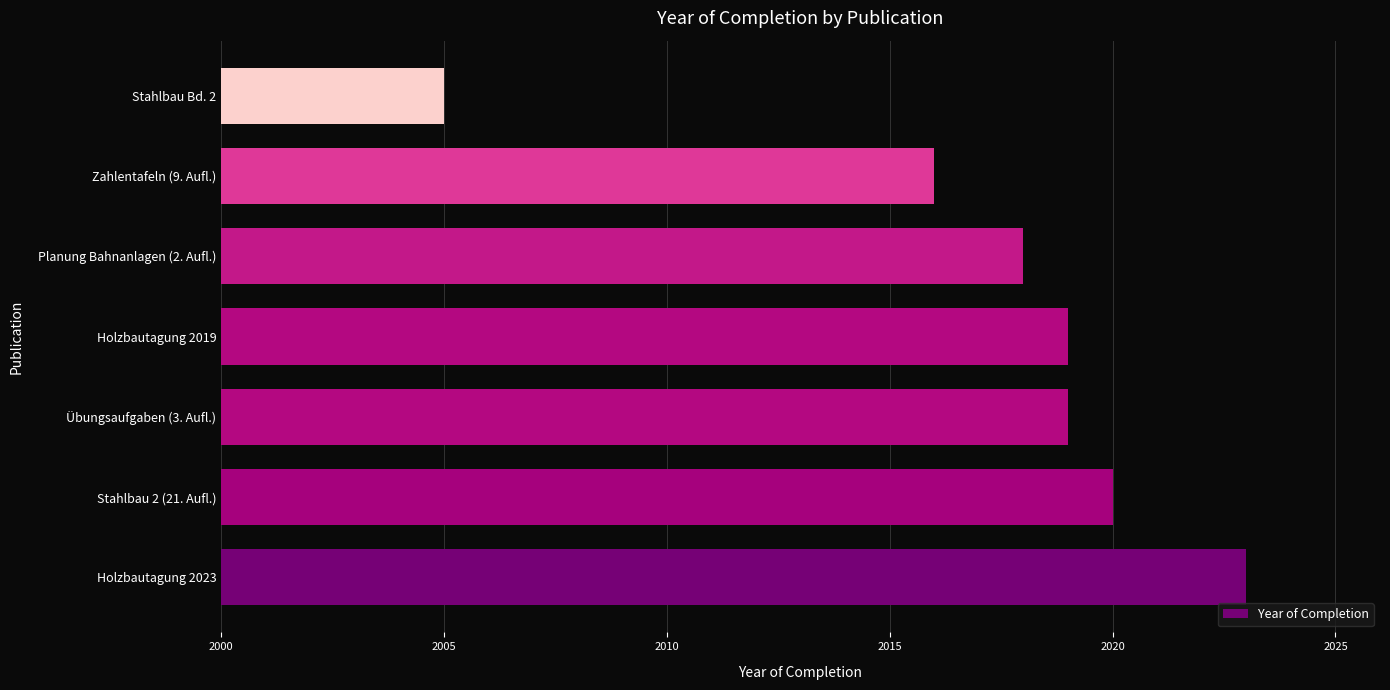

Reading top to bottom, what are all the values shown in this chart?

Stahlbau Bd. 2=2005	Zahlentafeln (9. Aufl.)=2016	Planung Bahnanlagen (2. Aufl.)=2018	Holzbautagung 2019=2019	Übungsaufgaben (3. Aufl.)=2019	Stahlbau 2 (21. Aufl.)=2020	Holzbautagung 2023=2023